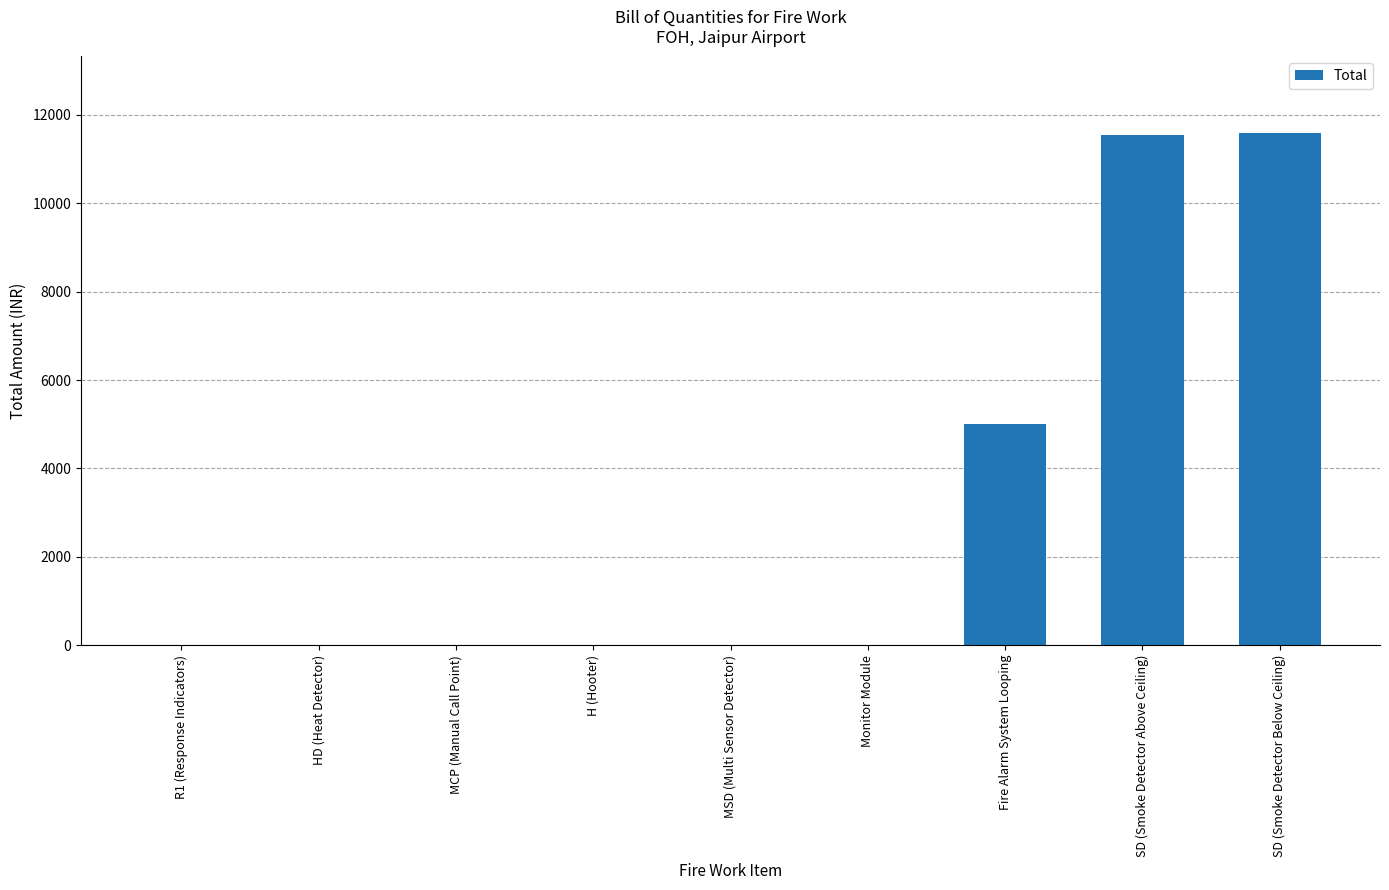

The value at MSD (Multi Sensor Detector) is 0. True or false?

True